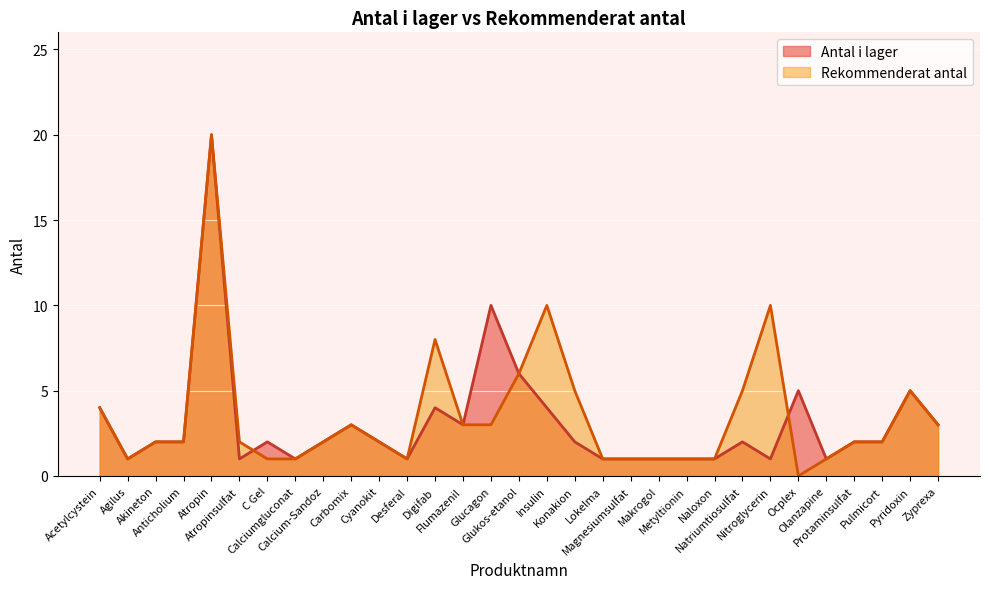

Which series ends up on top after the final intersection of Antal i lager and Rekommenderat antal?

Antal i lager